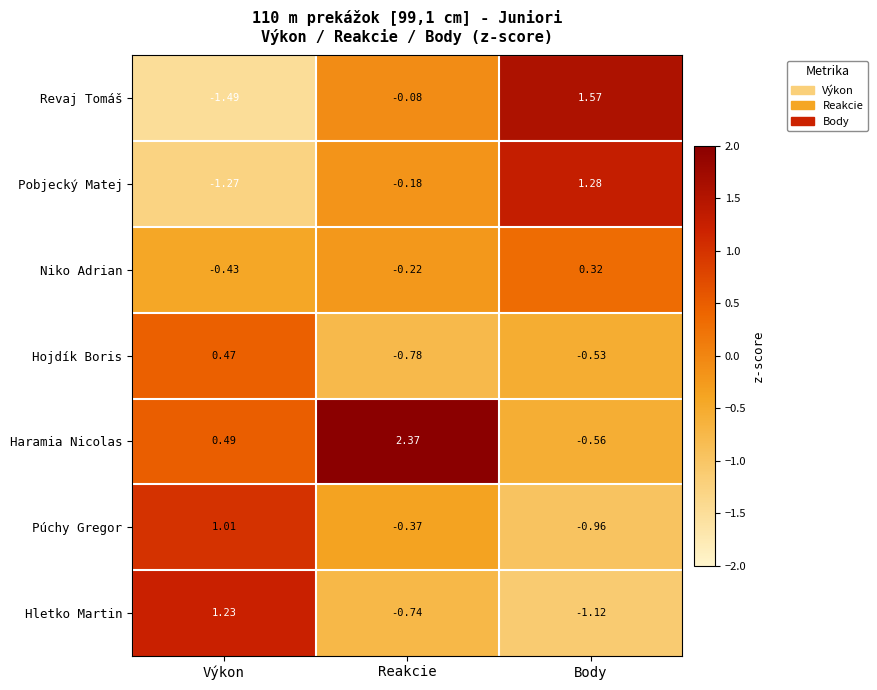

Which series changed the most between Reakcie and Body?

Haramia Nicolas